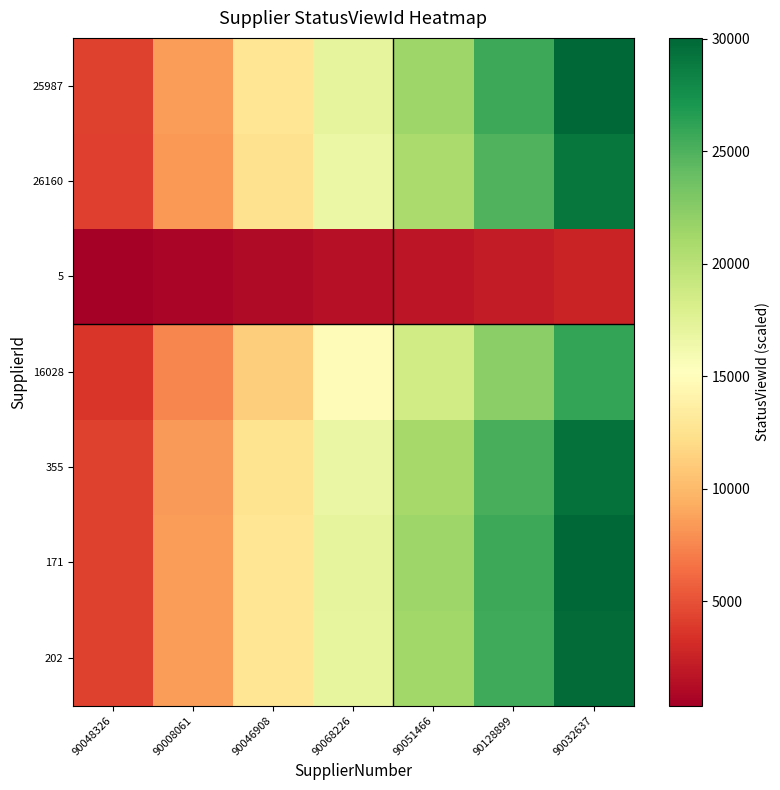

List the series in order of their peak value, highest first.

25987, 171, 202, 355, 26160, 16028, 5